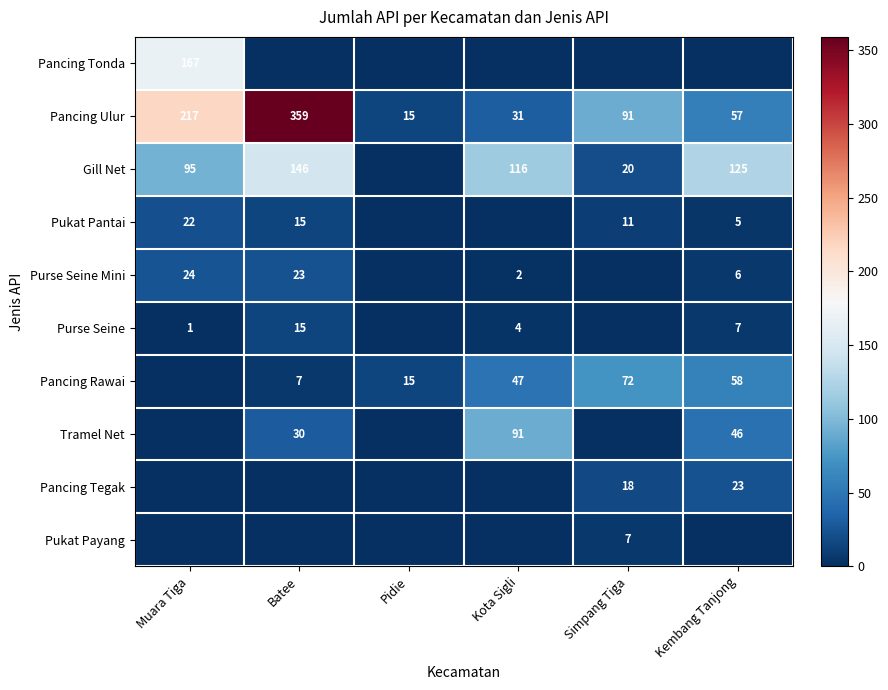

Rank the categories by Pancing Ulur value from highest to lowest.

Batee, Muara Tiga, Simpang Tiga, Kembang Tanjong, Kota Sigli, Pidie